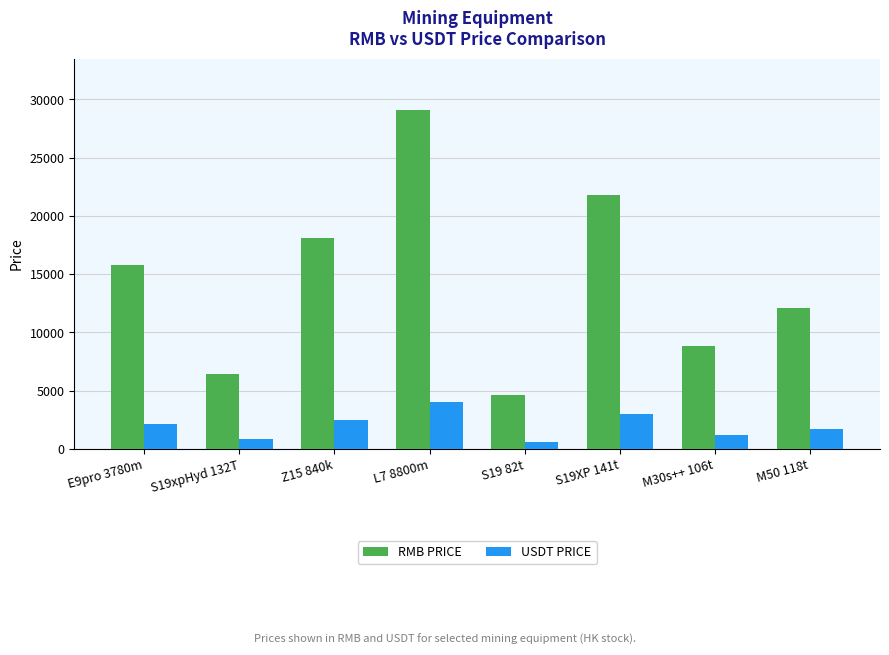

Rank the categories by RMB PRICE value from lowest to highest.

S19 82t, S19xpHyd 132T, M30s++ 106t, M50 118t, E9pro 3780m, Z15 840k, S19XP 141t, L7 8800m